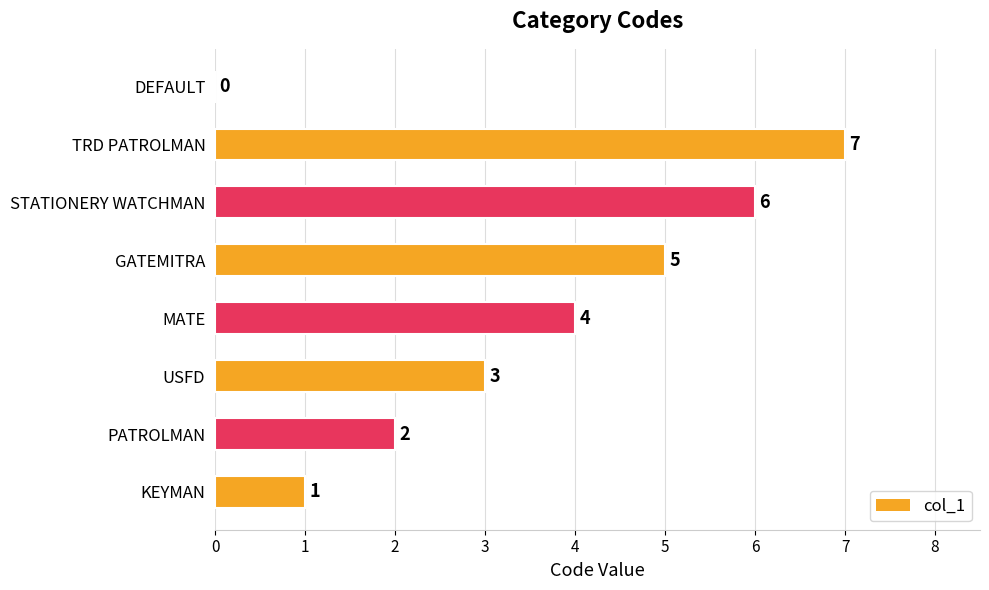

Does the chart contain stacked bars?

No